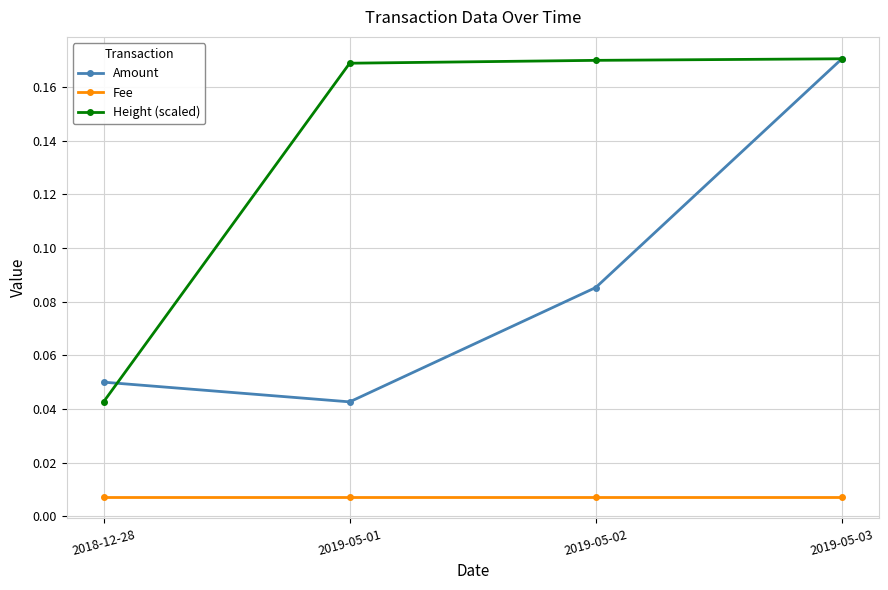

Does the chart display data point markers on the line(s)?

Yes